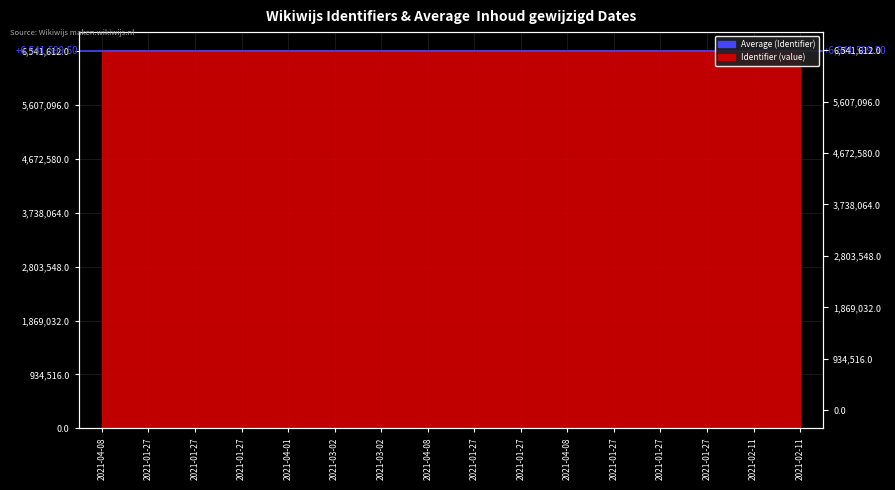

Approximately how many times larger is the value at 2021-04-08 compared to 2021-01-27?

1.0